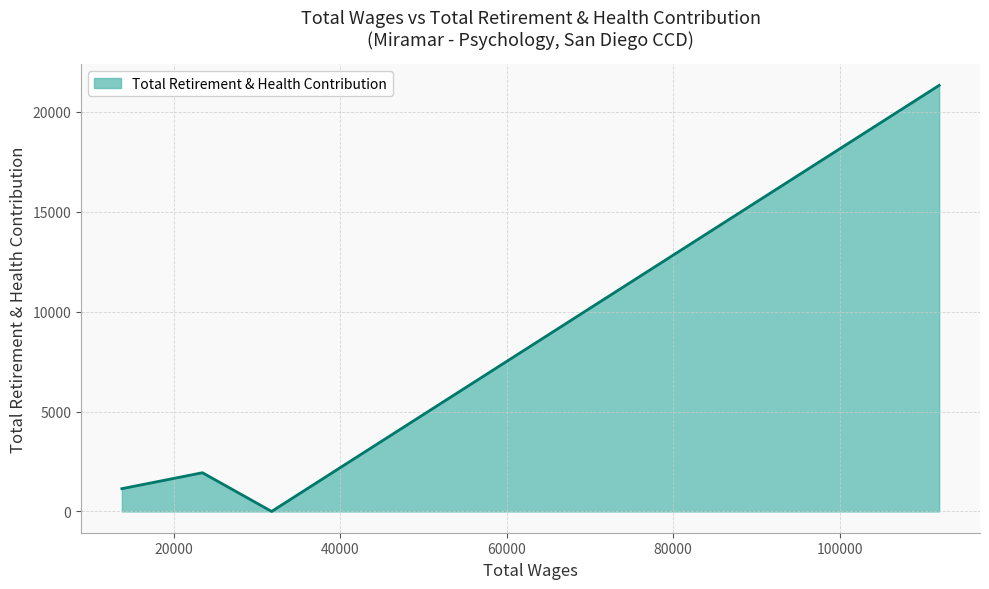

What is the greatest value displayed?

21325